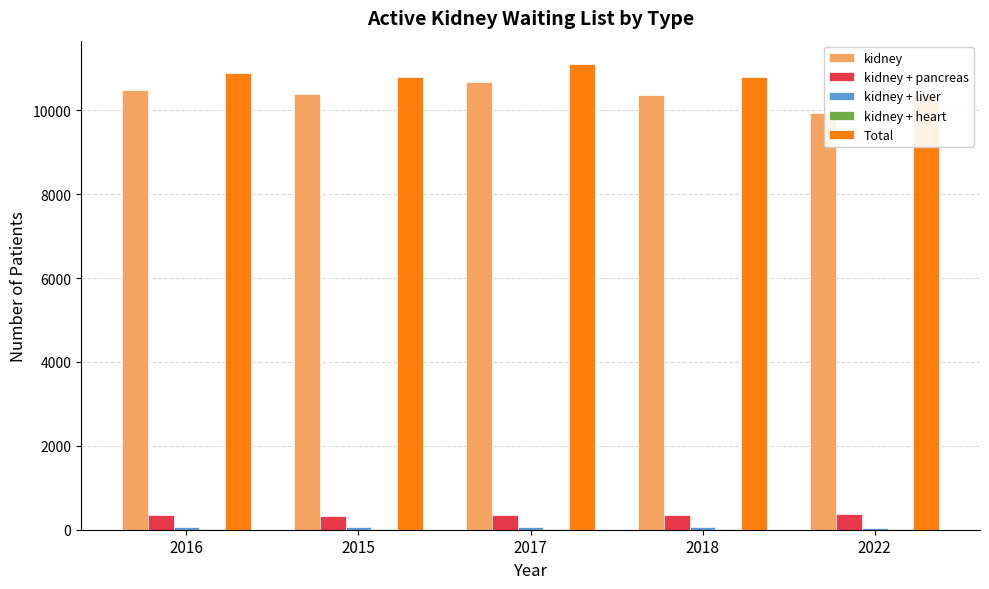

Is it true that kidney + pancreas equals 355 at 2018?

True